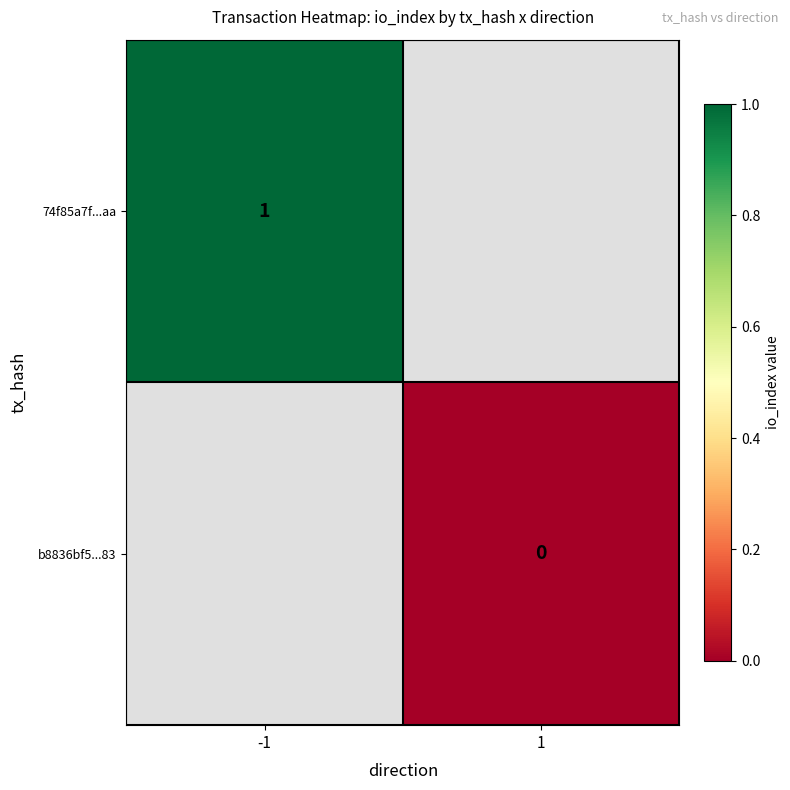

Which category has the lowest value across all series?

1